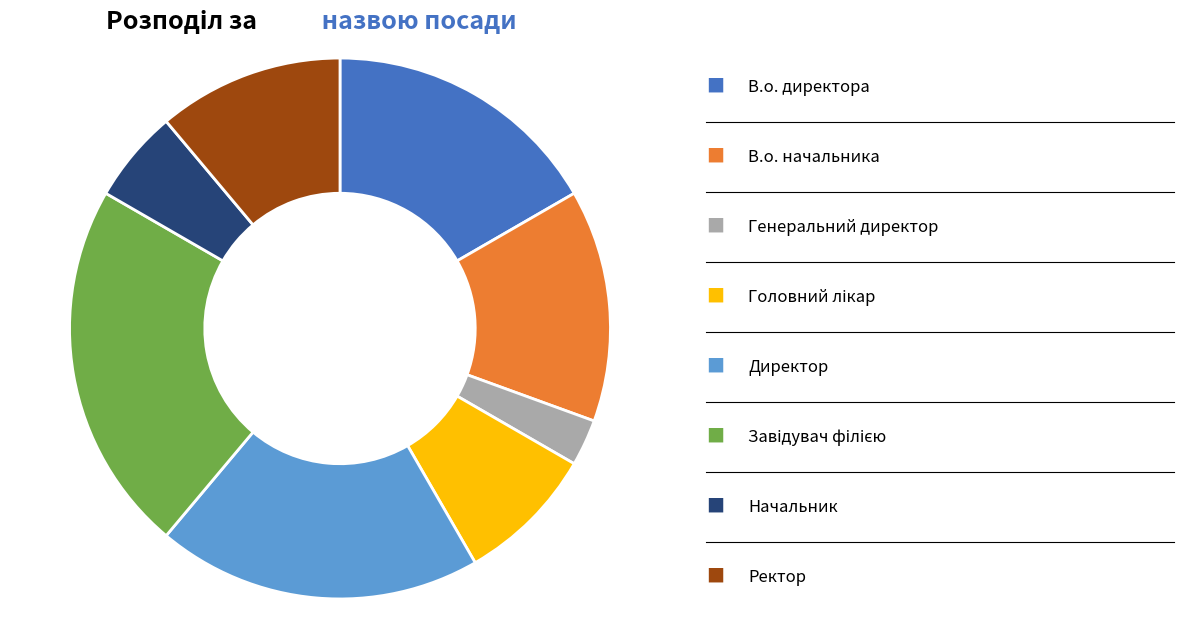

How many segments does this pie chart have?

8